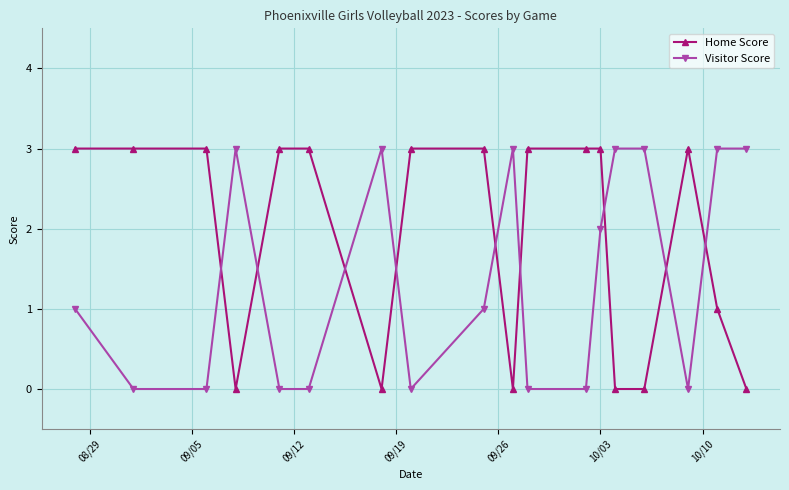

What is the value of the Home Score point at the 13th from the left?

3